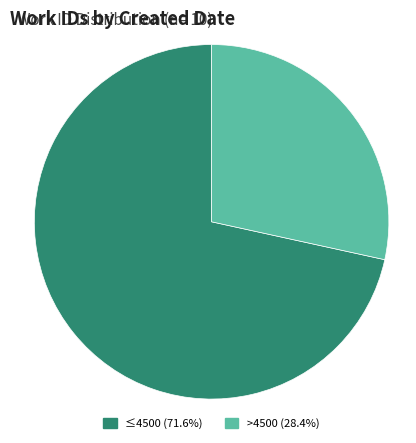

What is the ratio of the value at >4500 (28.4%) to the value at ≤4500 (71.6%)?

0.4